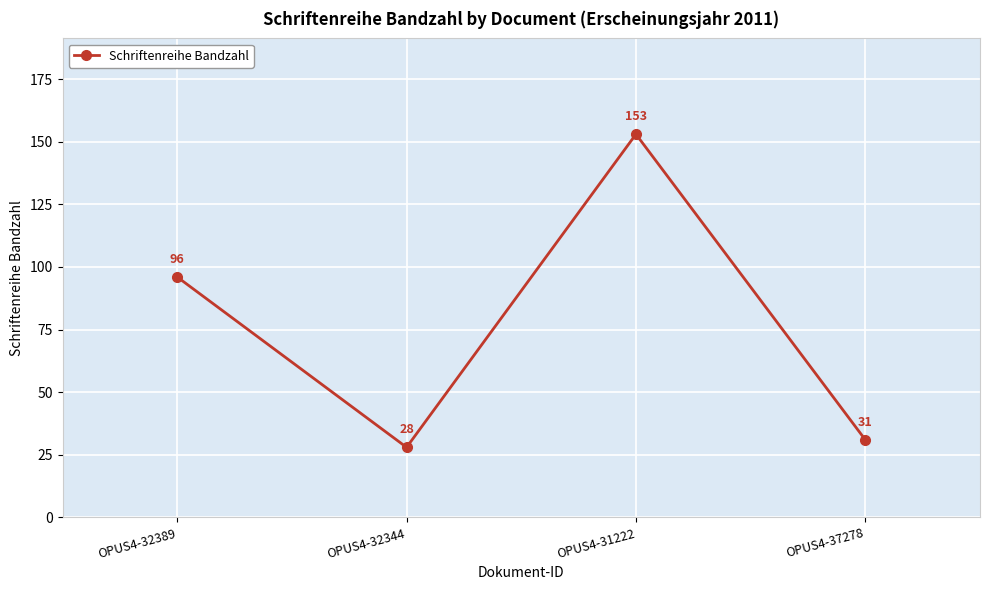

How many data points does each series have?

4